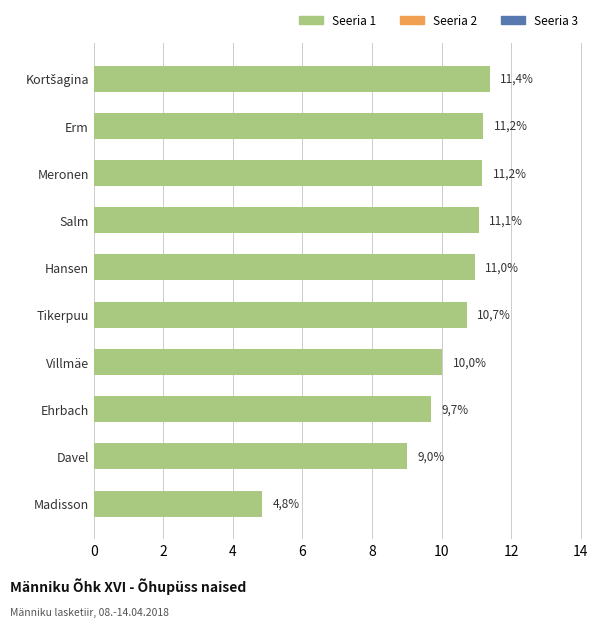

Where does the data first go above 10?

Villmäe